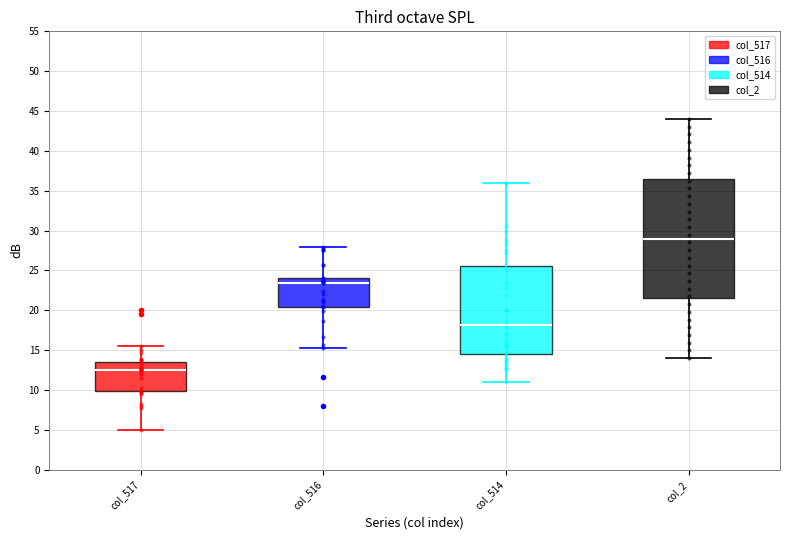

Which box's median line is the highest?

col_2